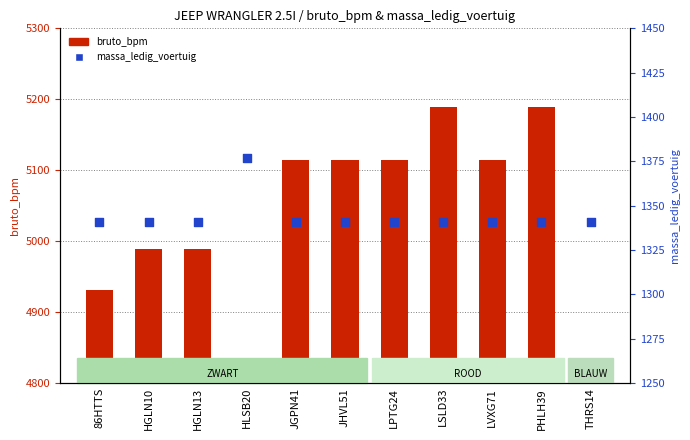

Which series has the largest total across all categories?

bruto_bpm